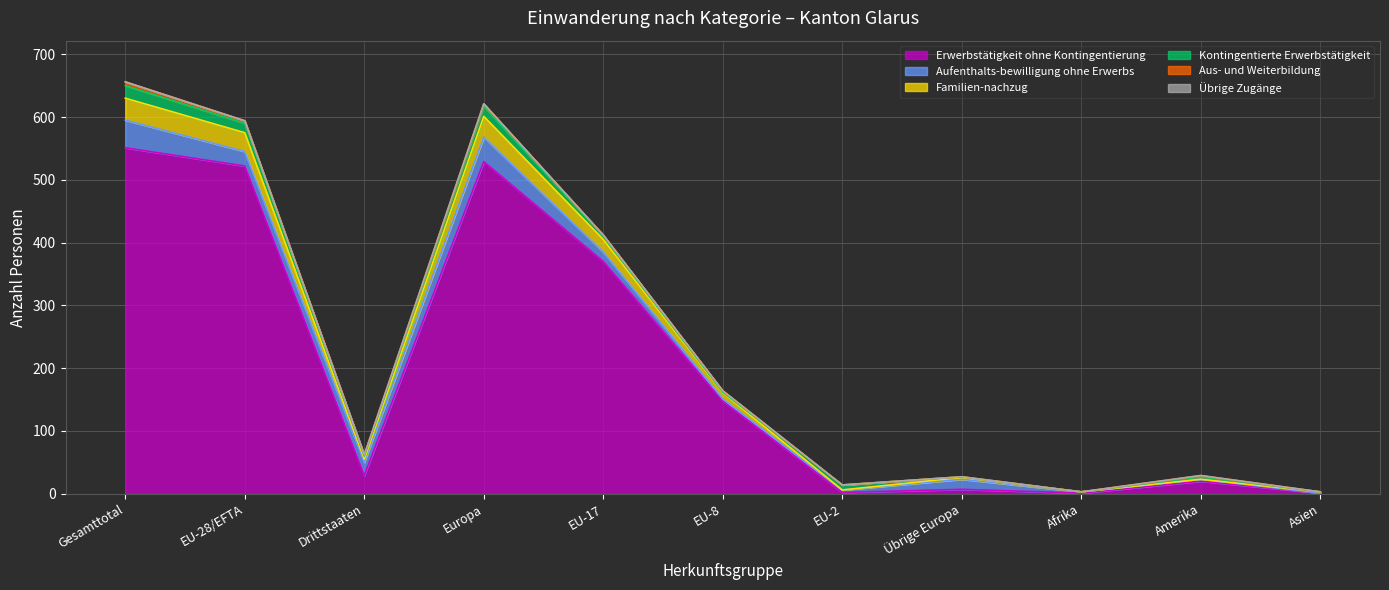

At which category does Aufenthalts-bewilligung ohne Erwerbs reach its first local valley?

Drittstaaten